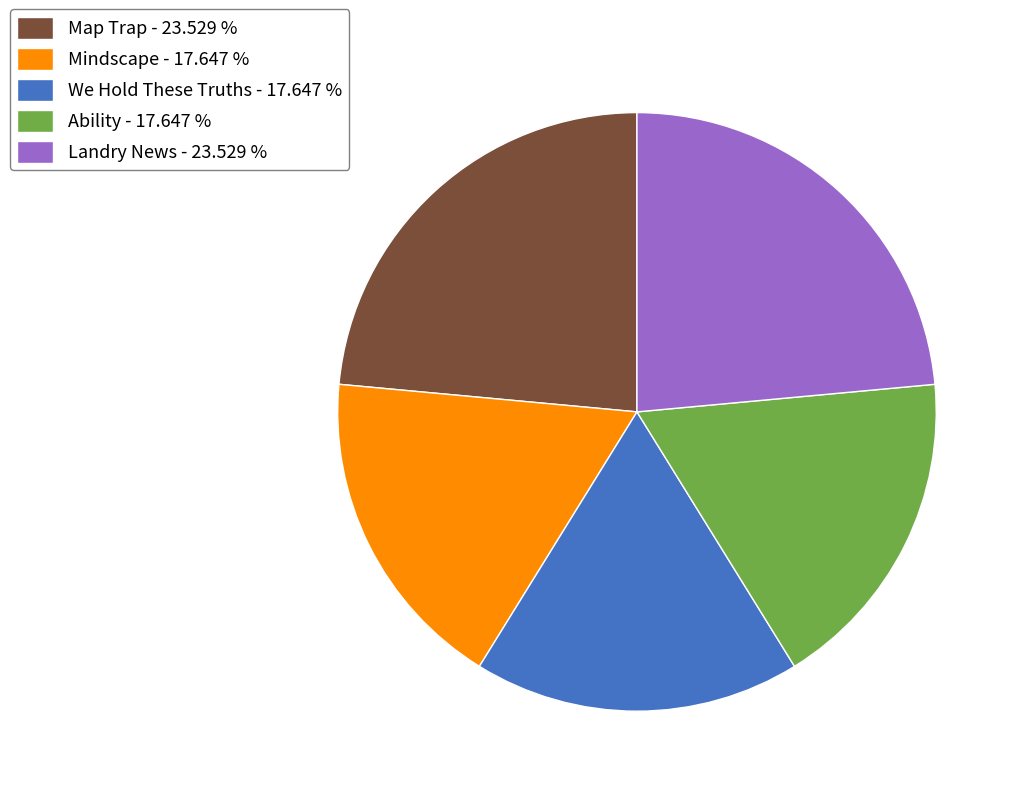

Which has a higher value, Map Trap - 23.529 % or We Hold These Truths - 17.647 %?

Map Trap - 23.529 %